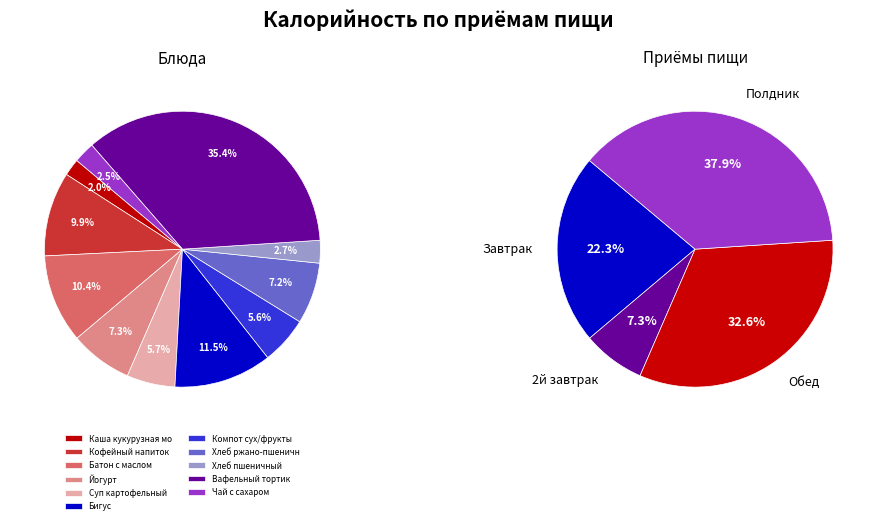

Does Компот сух/фрукты represent more than half of the total?

No